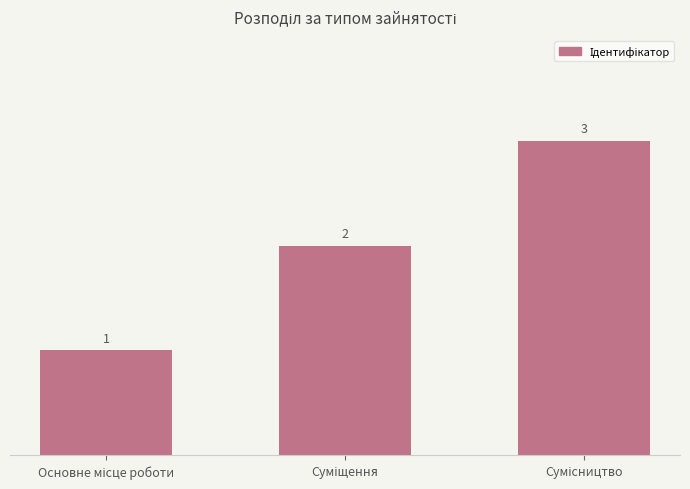

What is the sum of all values?

6